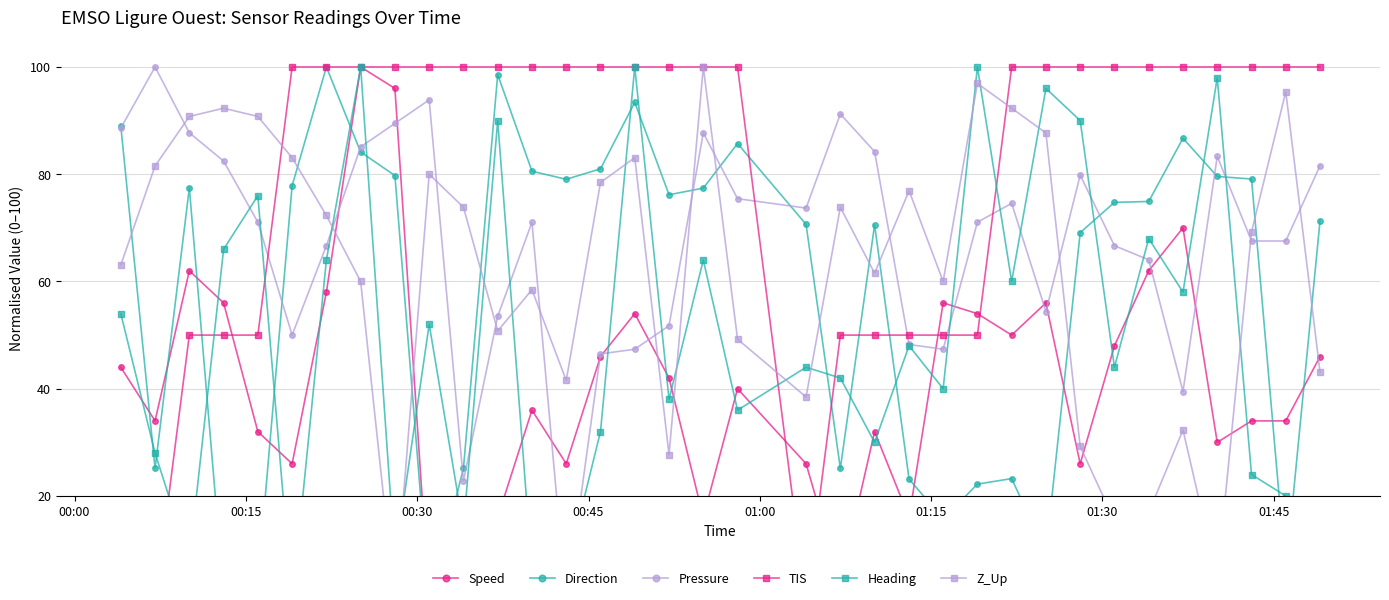

How many lines are shown in the chart?

6